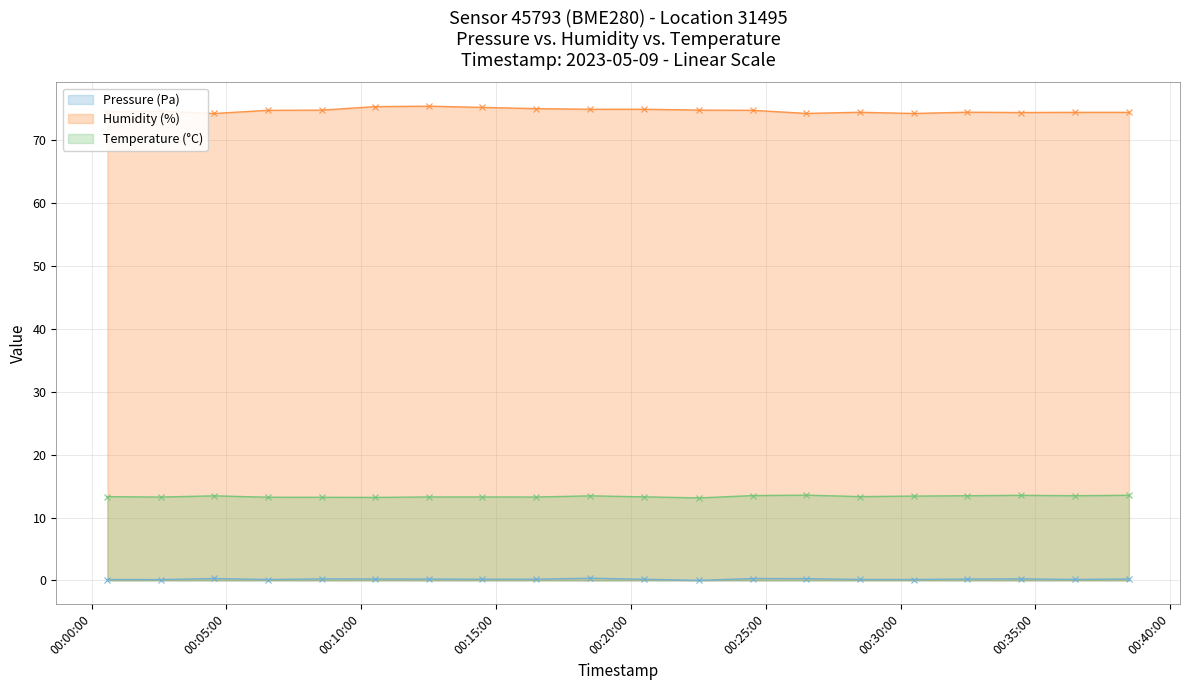

At which label is Humidity (%) closest to 74?

2023-05-09T00:04:33